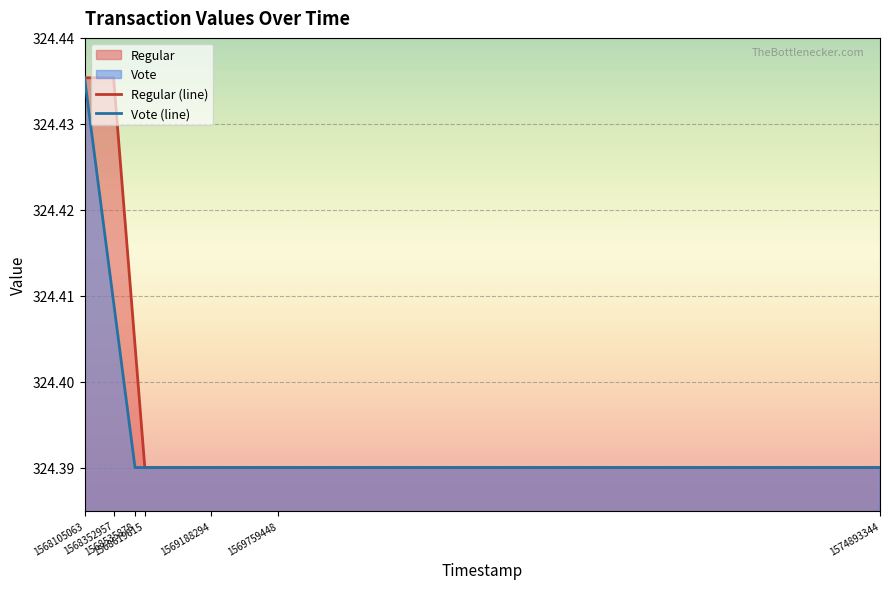

True or false: Vote (line) has more than 0 interior local peaks.

False